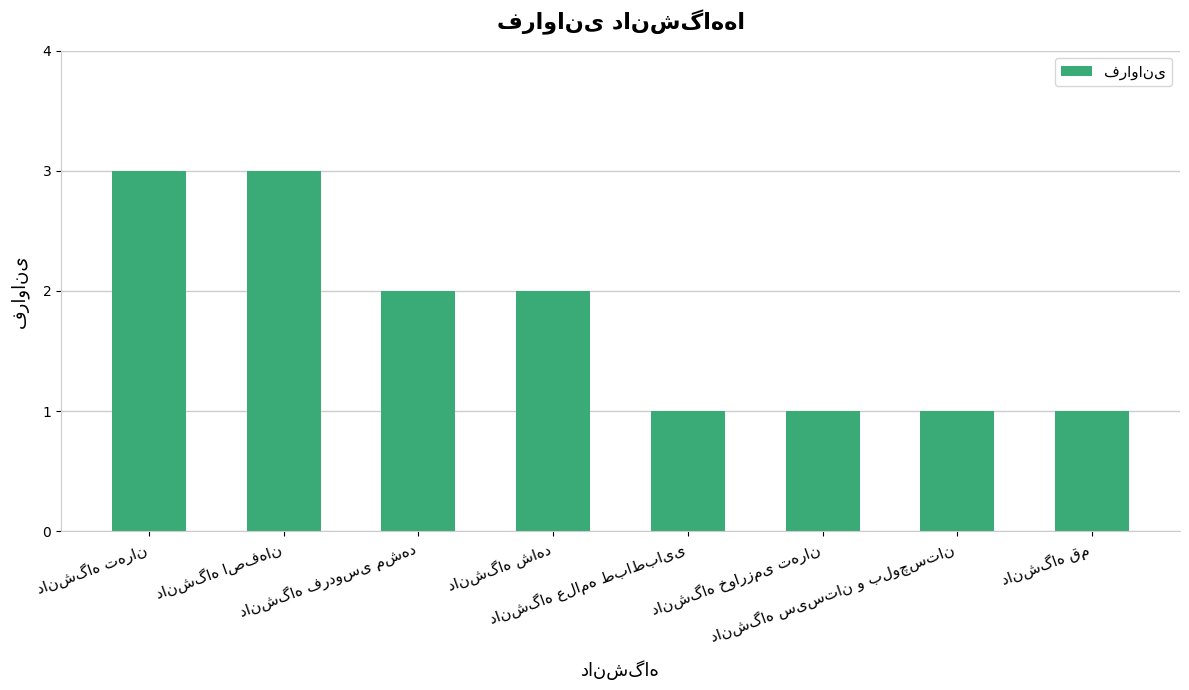

What is the maximum value shown in the chart?

3